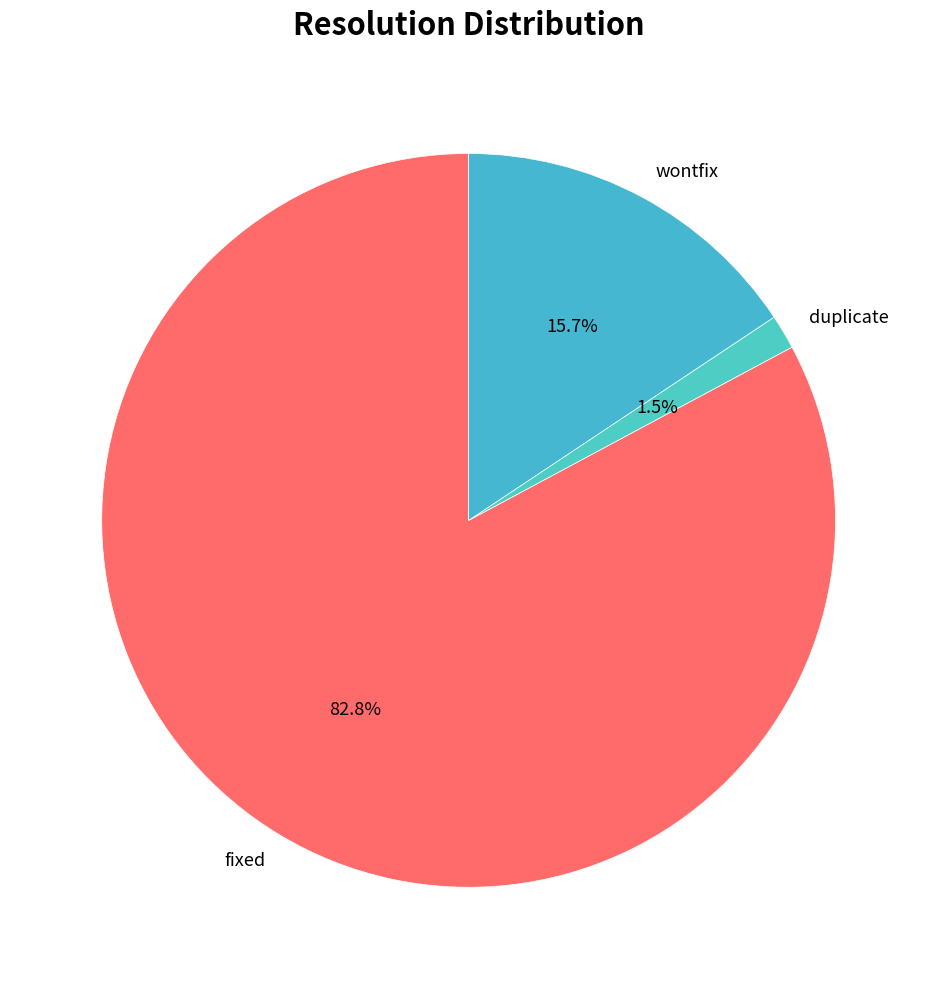

Is it true that wontfix is 16% of the pie?

True